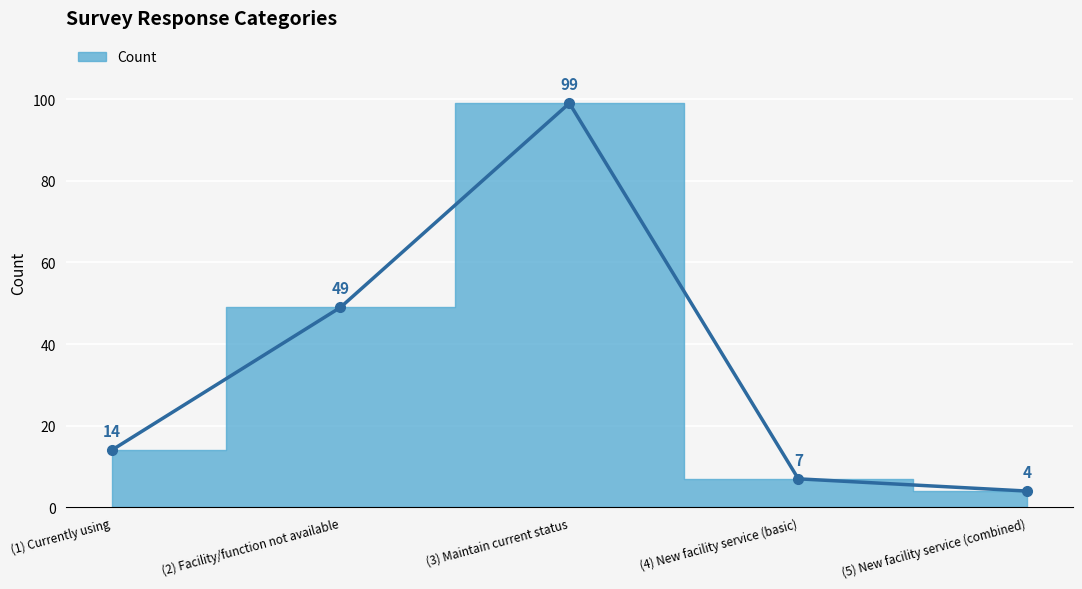

What is the difference between the maximum and minimum values?

95